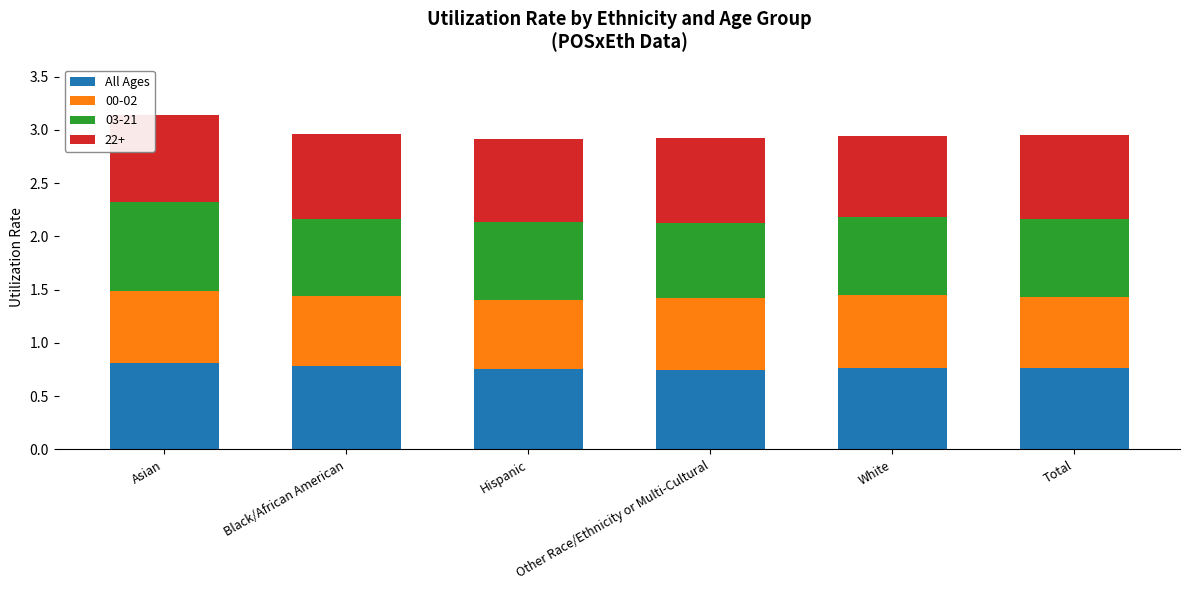

What is the total value across all series at Hispanic?

2.9